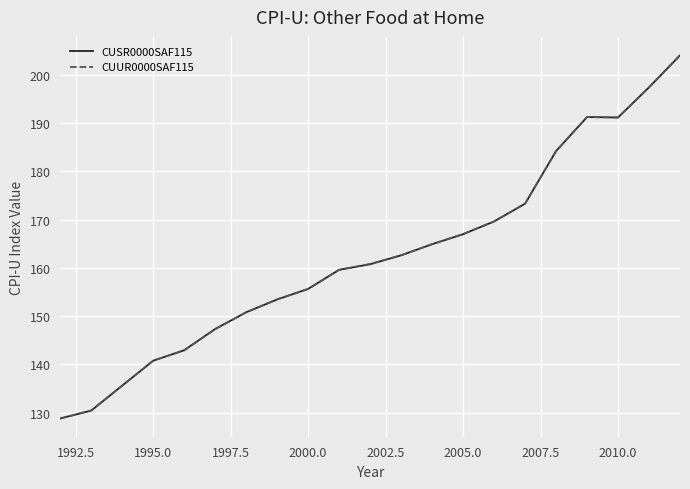

What is the minimum value shown in the chart?

128.8